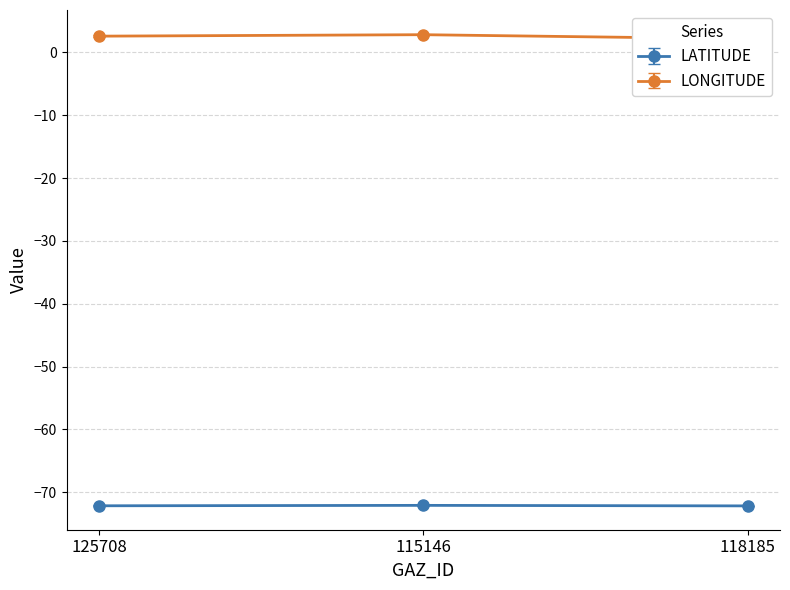

Rank the series by their average value, from highest to lowest.

LONGITUDE, LATITUDE